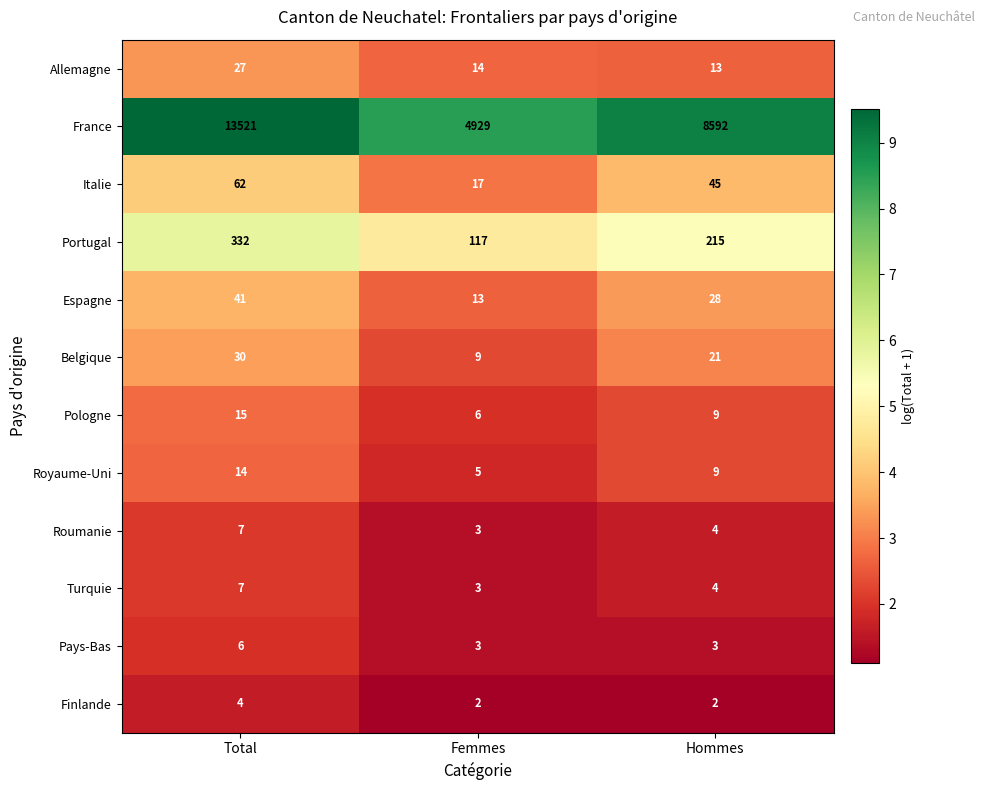

At which category does the chart reach its peak across all series?

Total